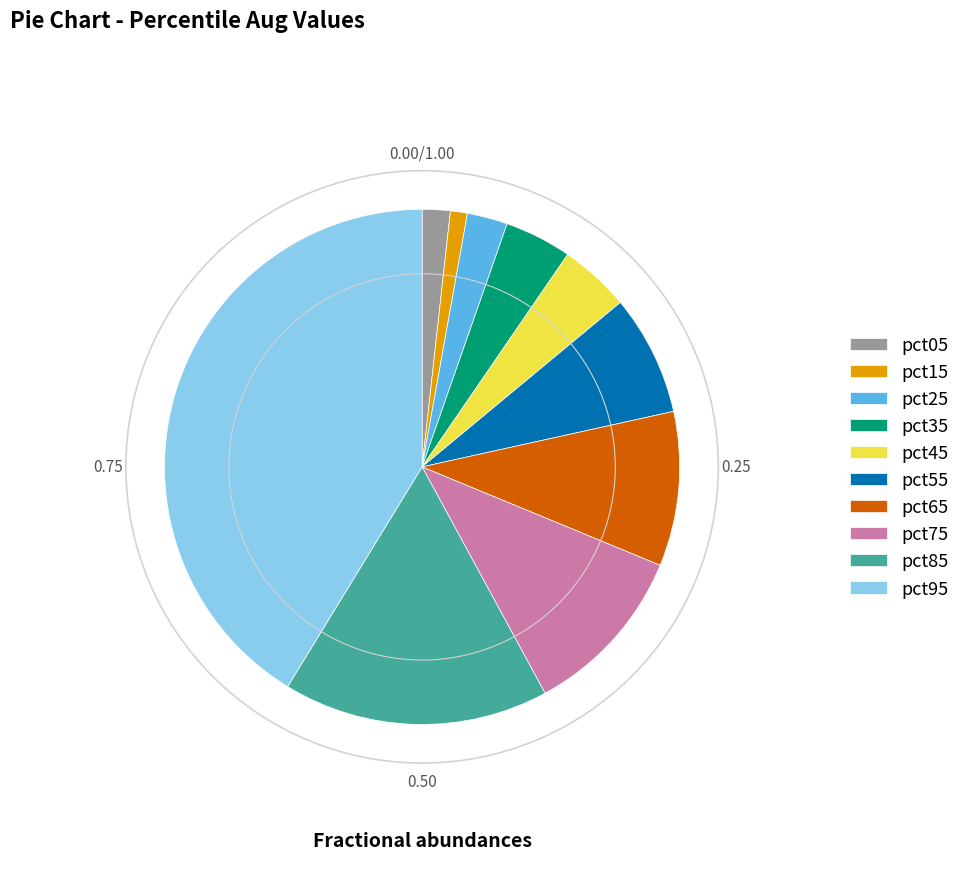

Is pct45 the majority of the pie?

No